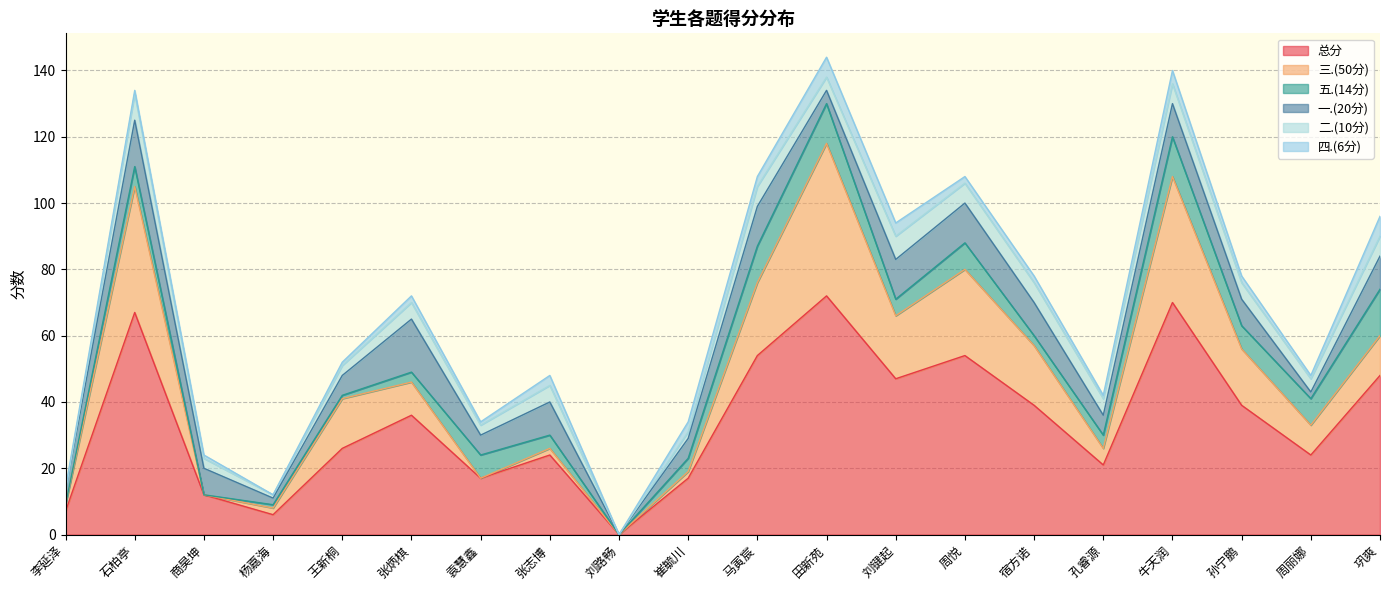

True or false: 总分 and 四.(6分) intersect in this chart.

False